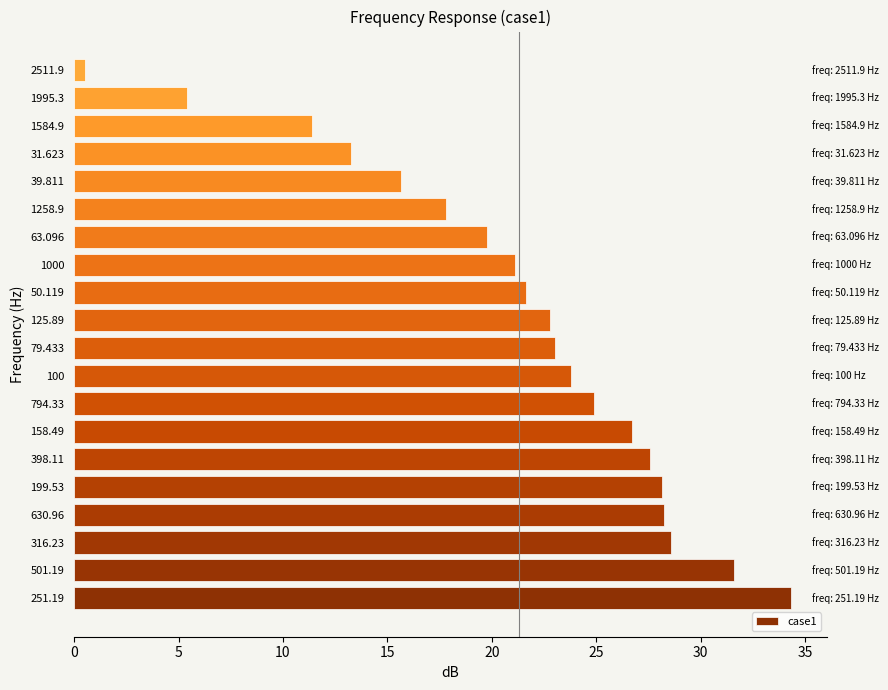

At which category does the chart reach its minimum across all series?

2511.9